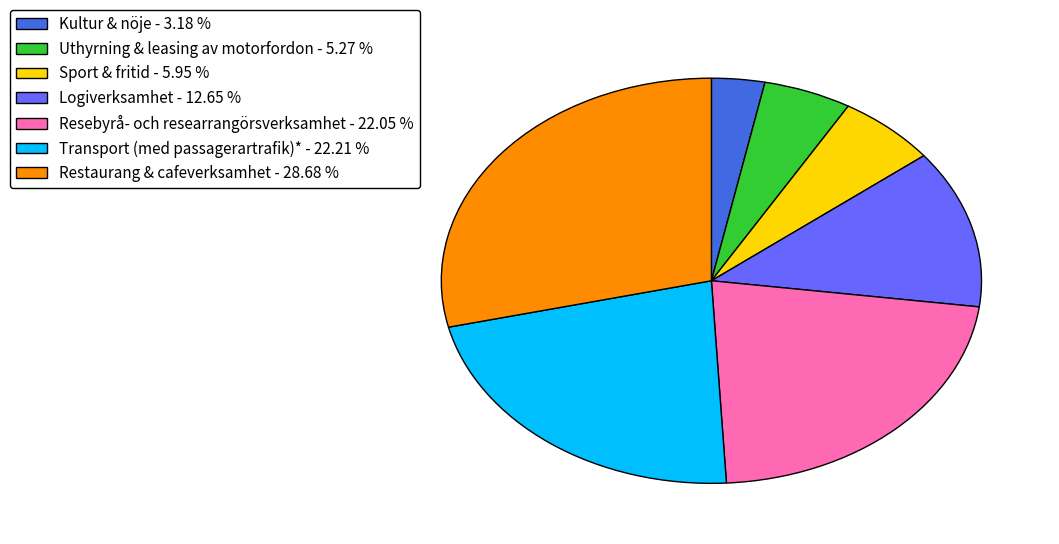

Combined, do Restaurang & cafeverksamhet - 28.68 % and Sport & fritid - 5.95 % account for over 50%?

No